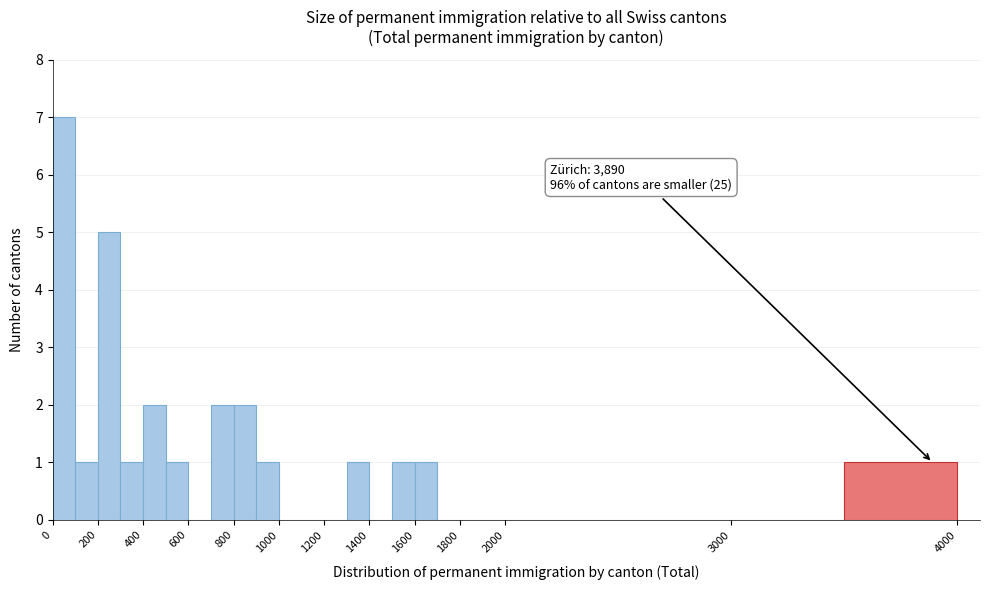

Over which range of the x-axis is the bar tallest?

0 to 100